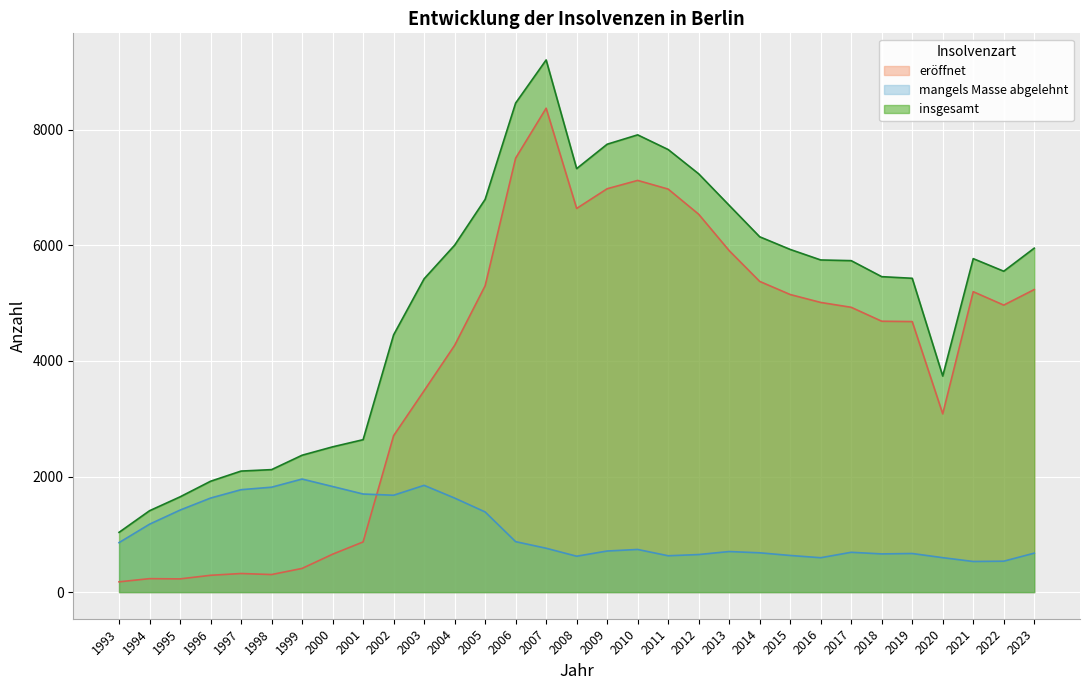

True or false: insgesamt and eröffnet cross at least once.

False